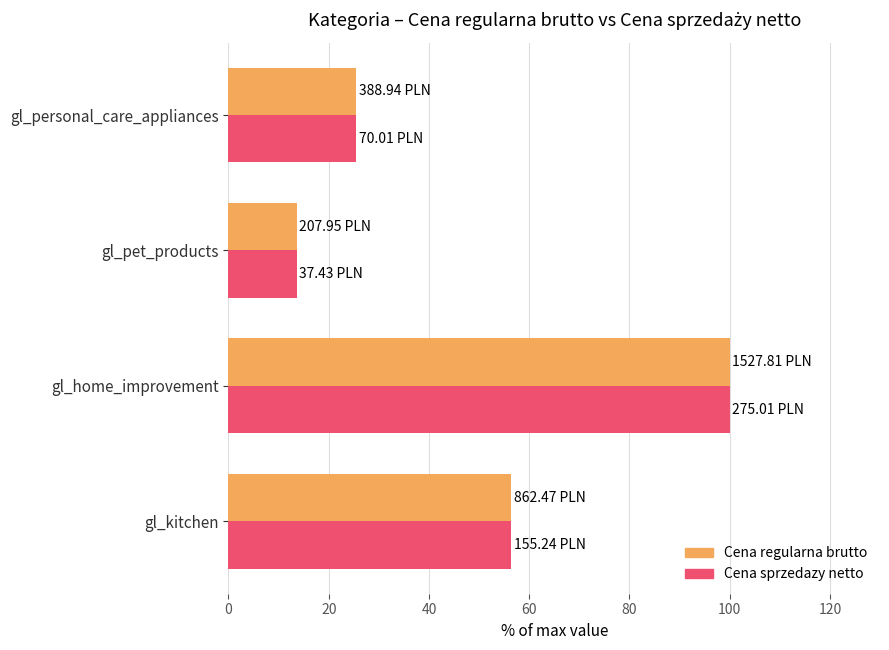

What are all the series names shown in the legend?

Cena regularna brutto, Cena sprzedazy netto